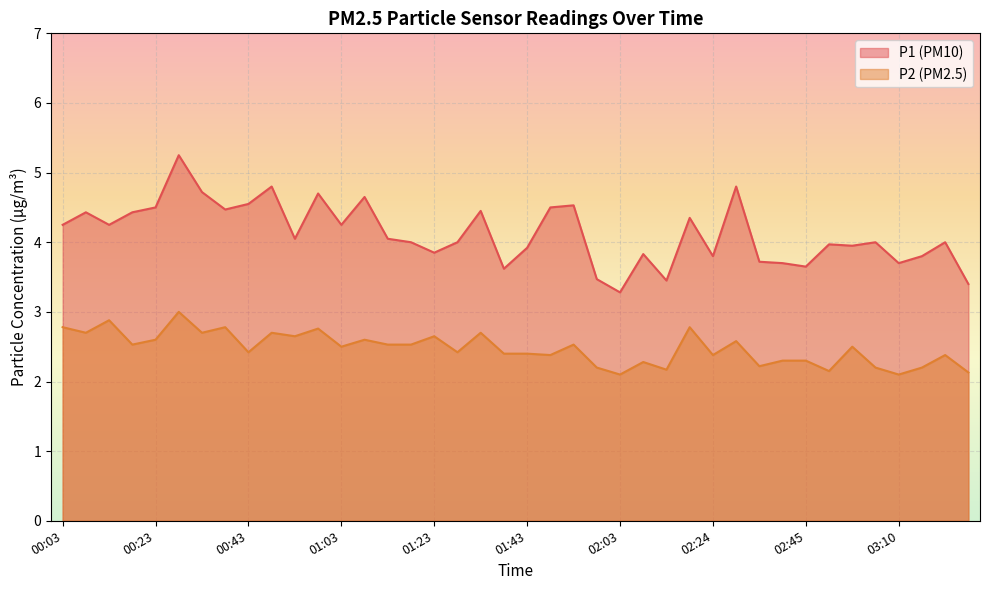

In P1, how many points are lower than both neighbors (excluding endpoints)?

12